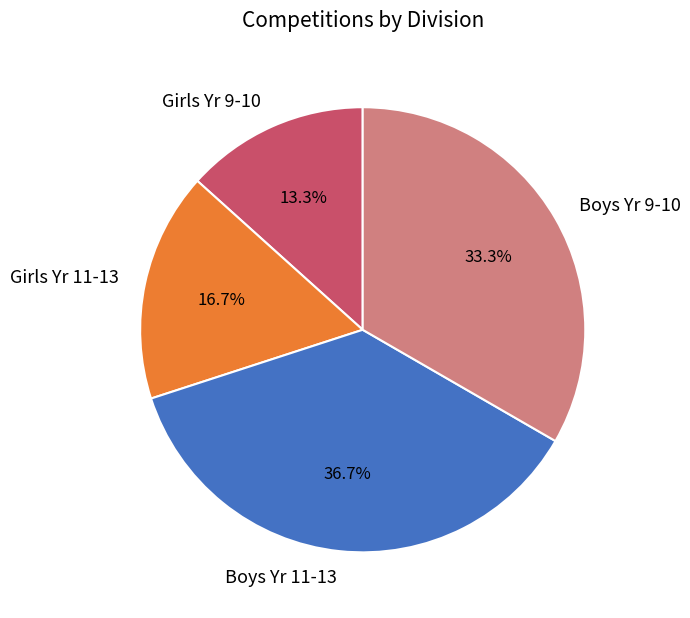

Count the number of slices in the pie.

4